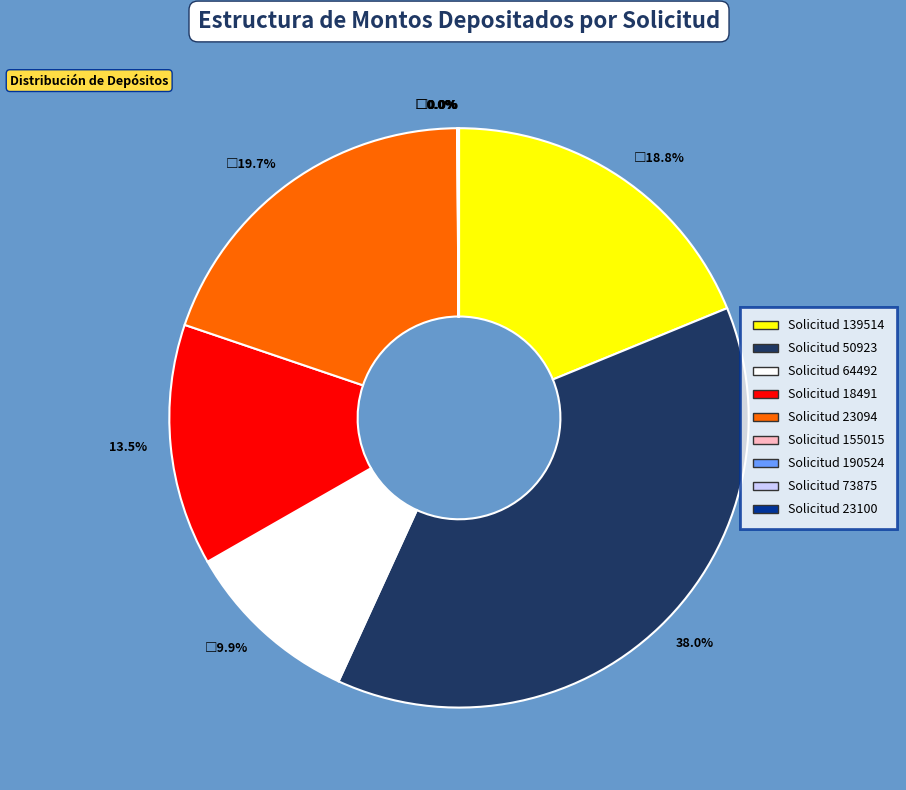

Is there any slice that represents more than half of the pie?

No